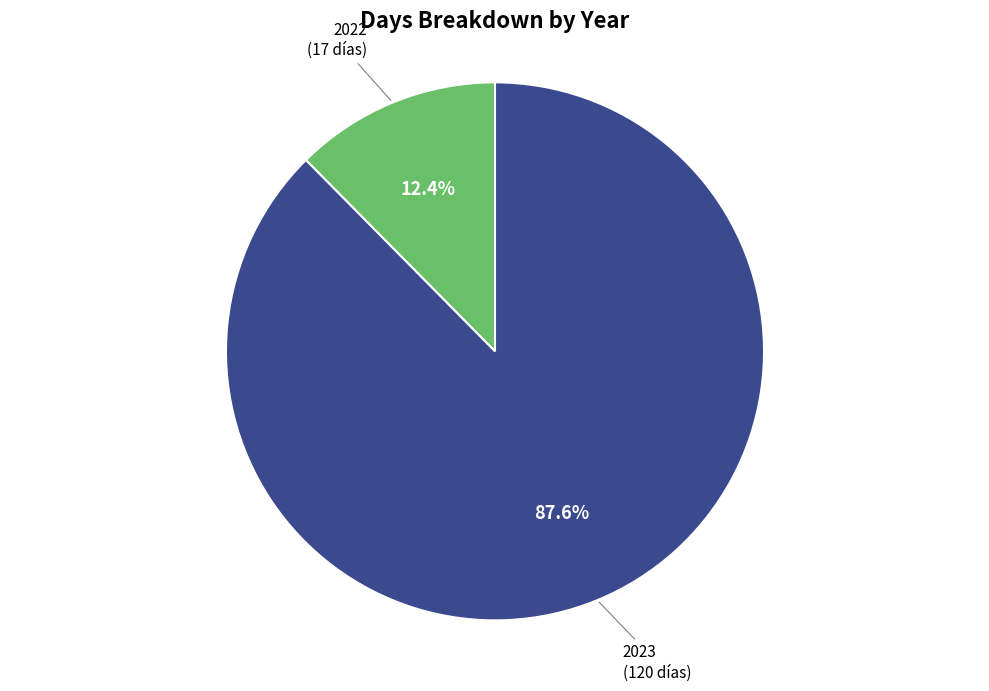

Is there any slice that represents more than half of the pie?

Yes